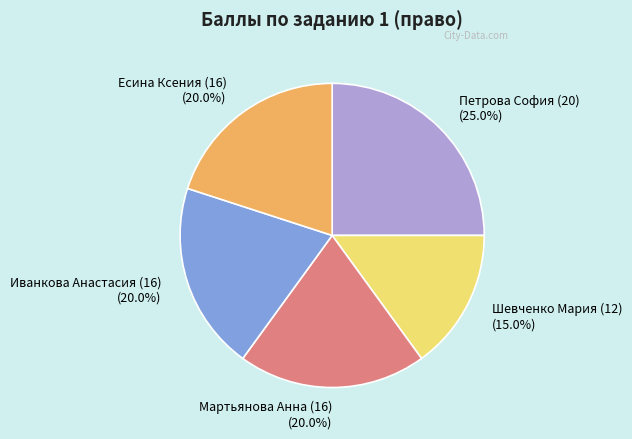

Which slice is the smallest?

Шевченко Мария (12)